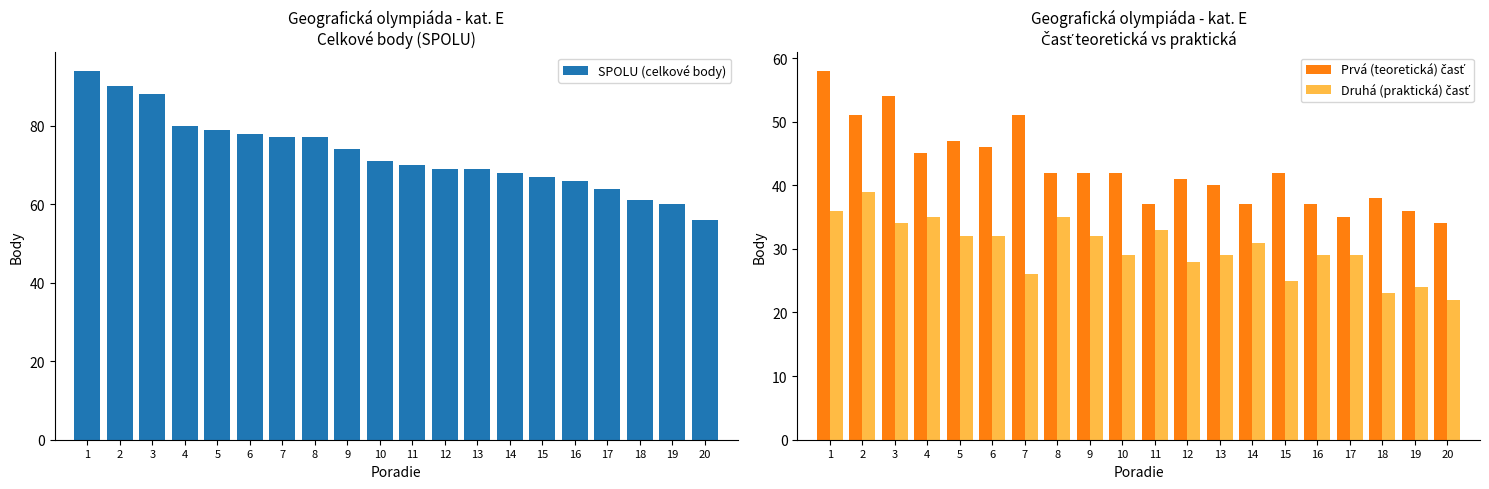

Reading left to right, transcribe all the data shown in this chart.

SPOLU (celkové body): 94	90	88	80	79	78	77	77	74	71	70	69	69	68	67	66	64	61	60	56
Prvá (teoretická) časť: 58	51	54	45	47	46	51	42	42	42	37	41	40	37	42	37	35	38	36	34
Druhá (praktická) časť: 36	39	34	35	32	32	26	35	32	29	33	28	29	31	25	29	29	23	24	22